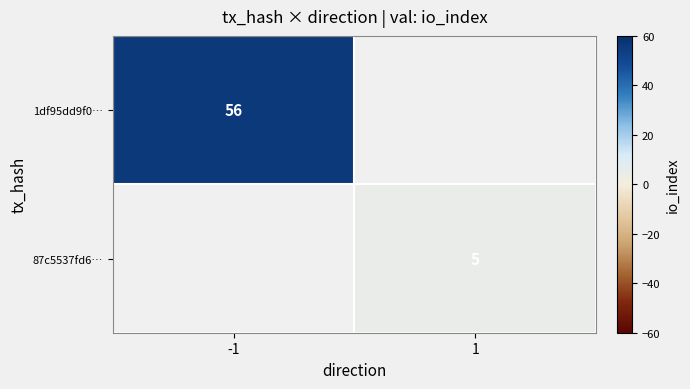

The value of 87c5537fd6… at 1 is 7. True or false?

False